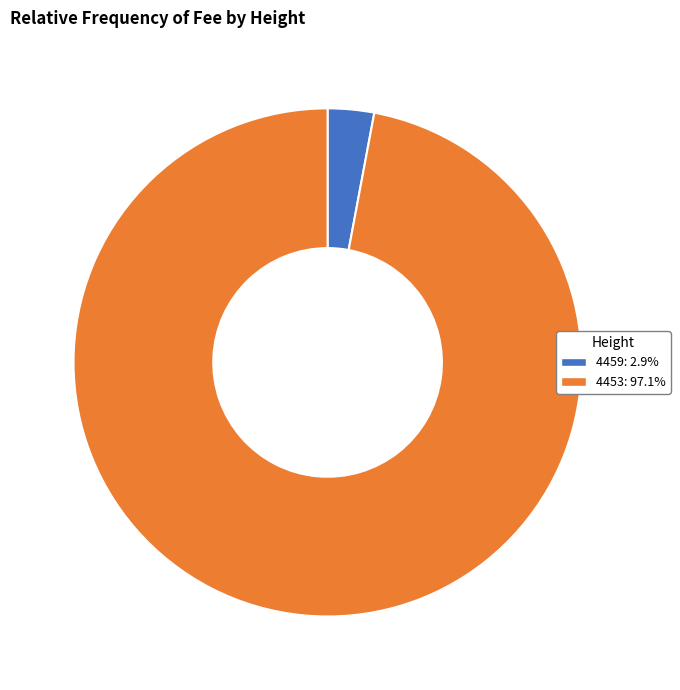

Rank the categories by value from highest to lowest.

4453, 4459